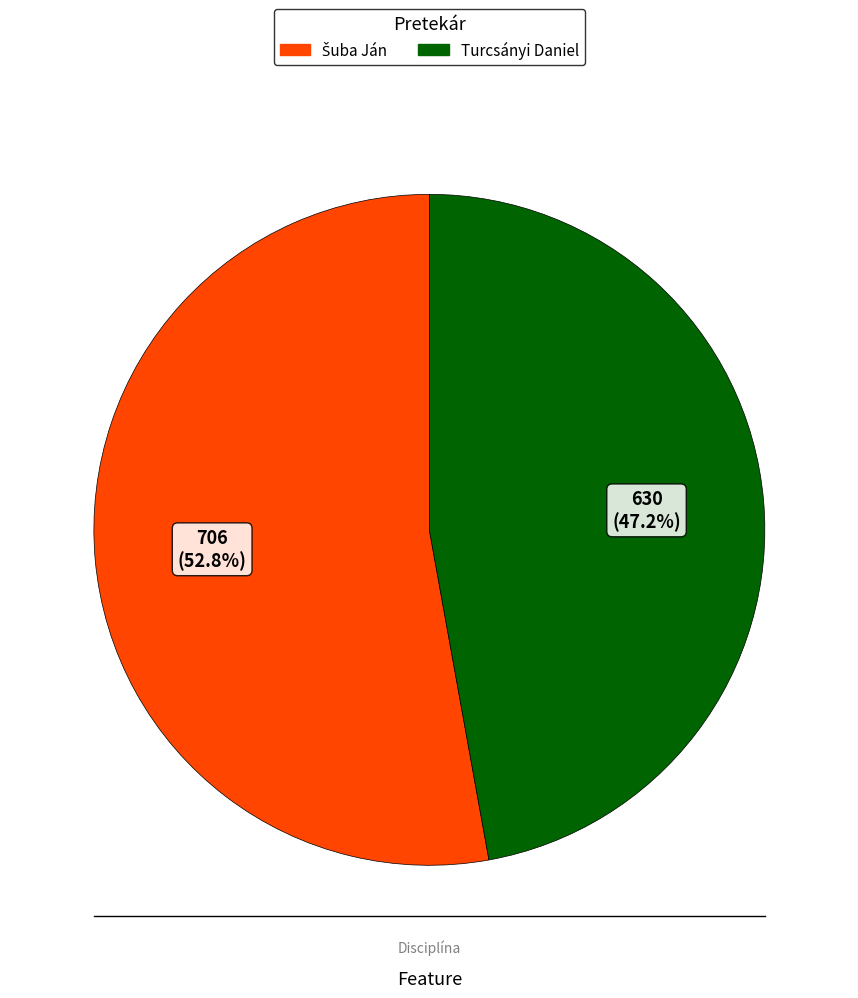

Which slice is the smallest?

Turcsányi Daniel